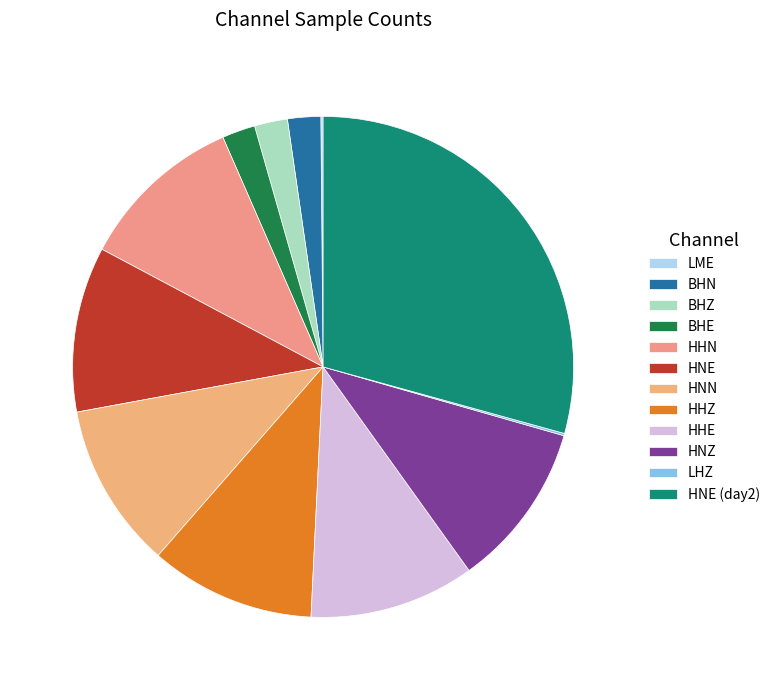

Does any single category account for the majority?

No